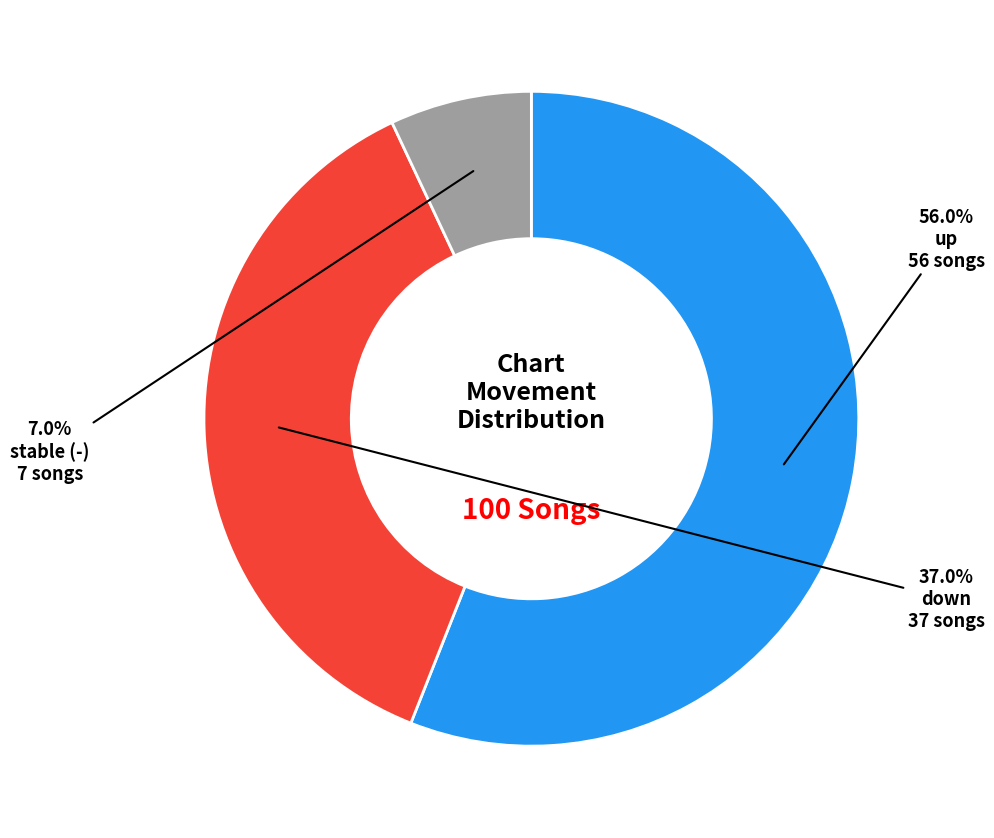

Count the number of slices in the pie.

3